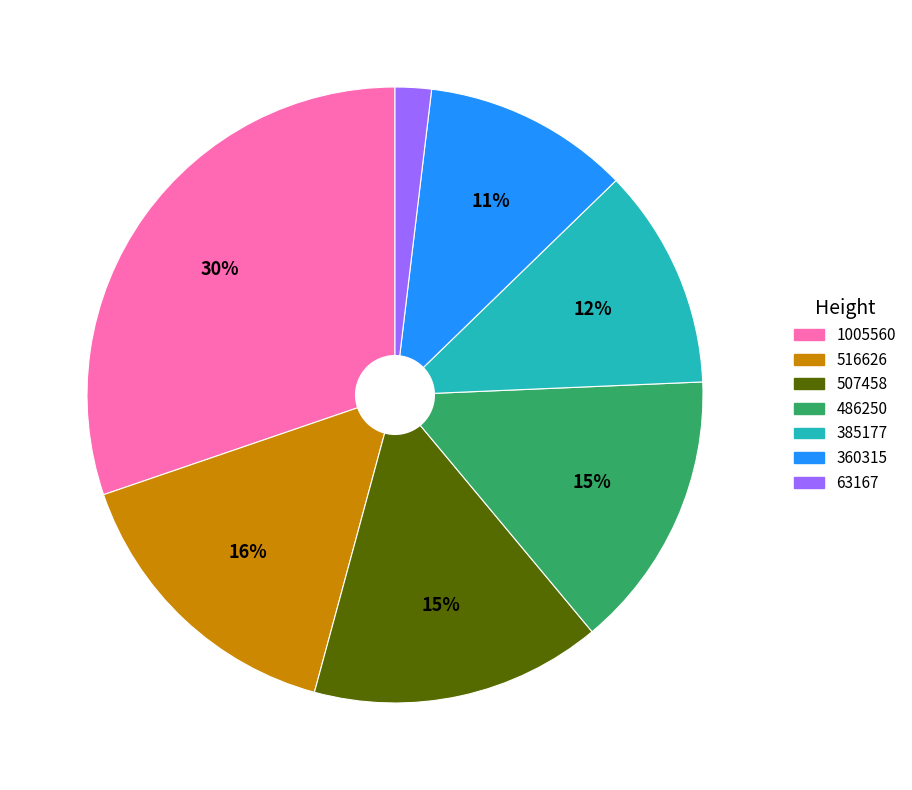

To the nearest percent, what is the difference between the largest and smallest slice percentages?

28%